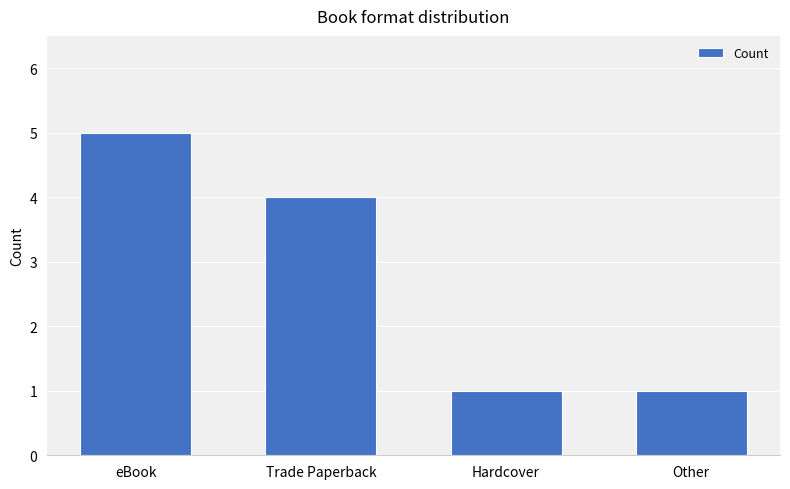

How many data points are less than 4?

2